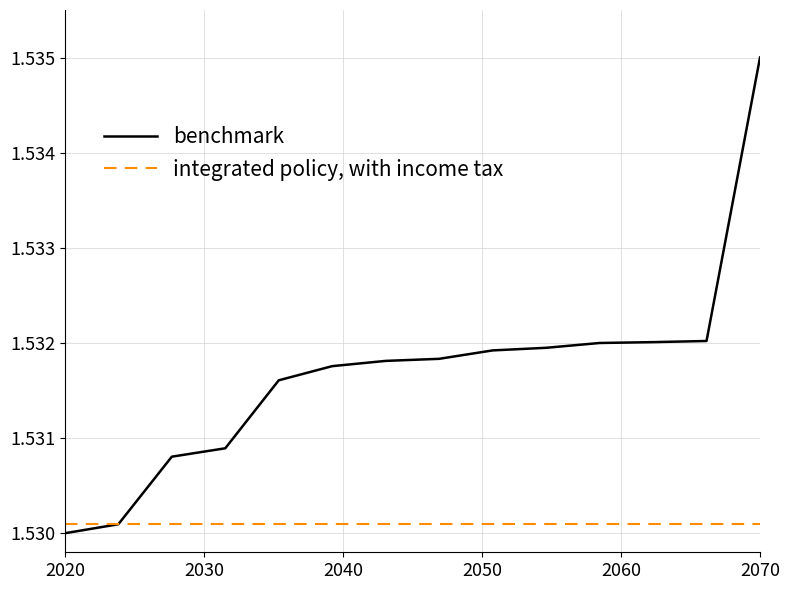

Which series has the largest range (max minus min)?

benchmark